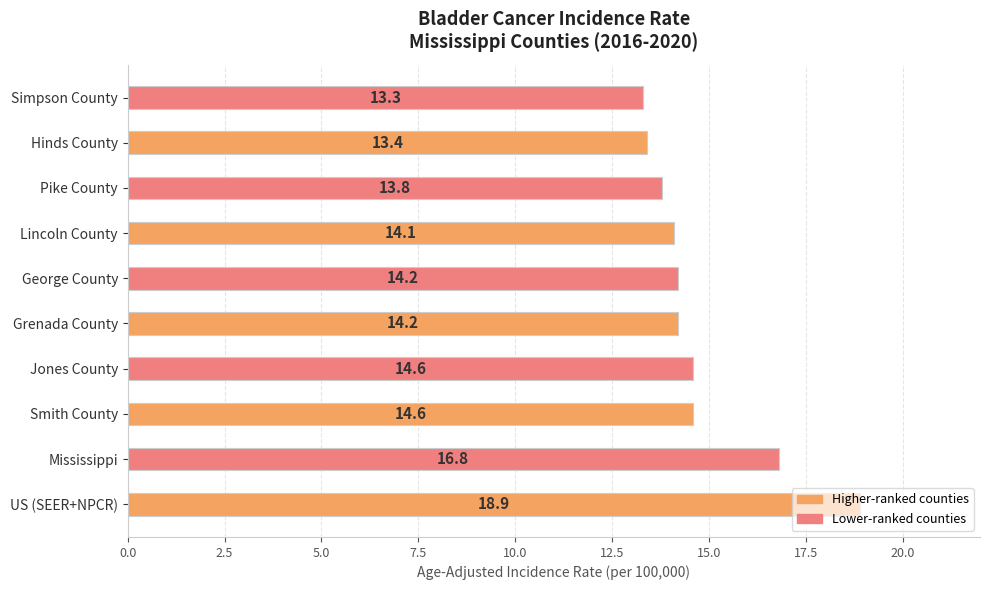

The chart shows a value of 8.4 at Pike County. True or false?

False